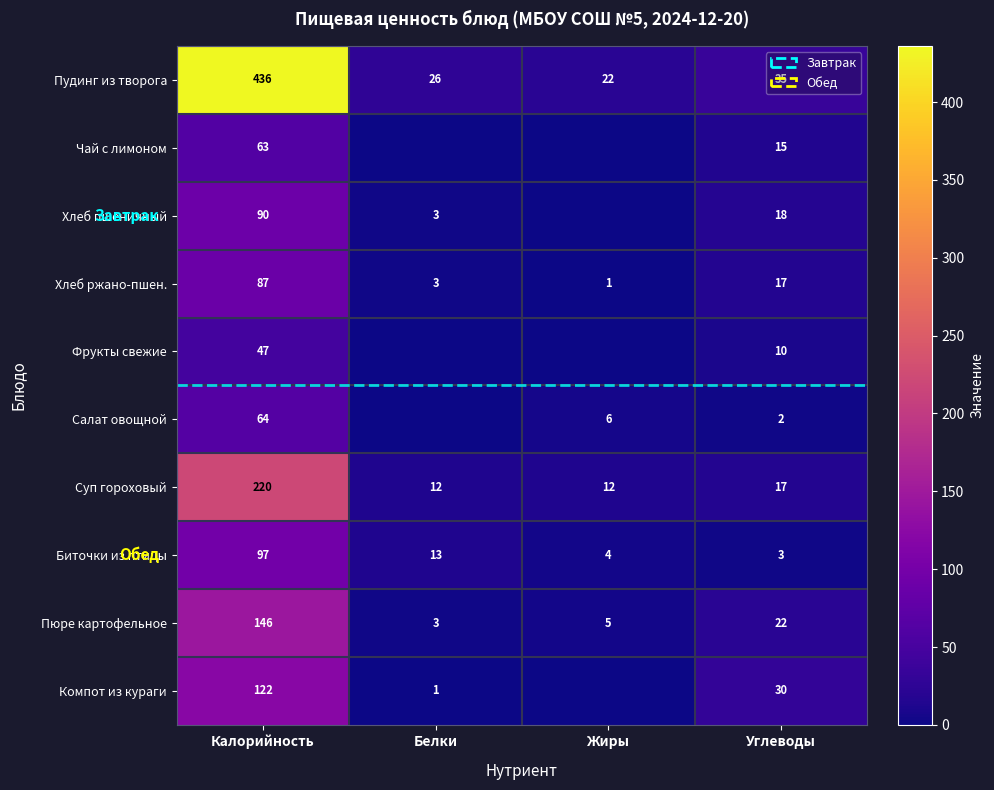

What is the difference between the highest and lowest values at Углеводы?

33